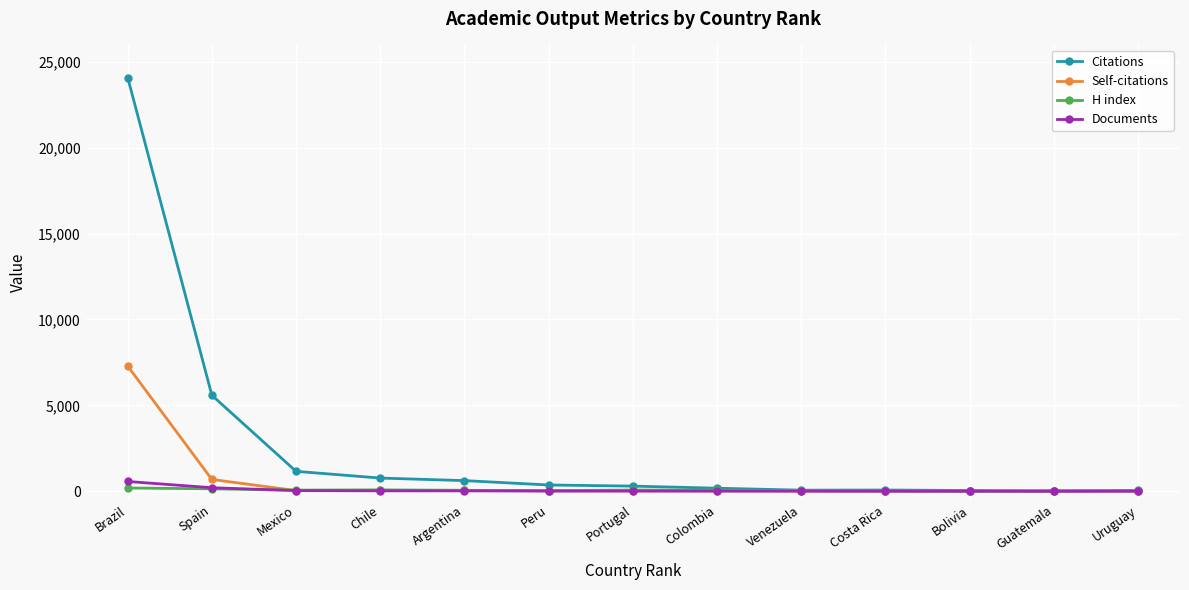

What is the total value across all series at Venezuela?

107